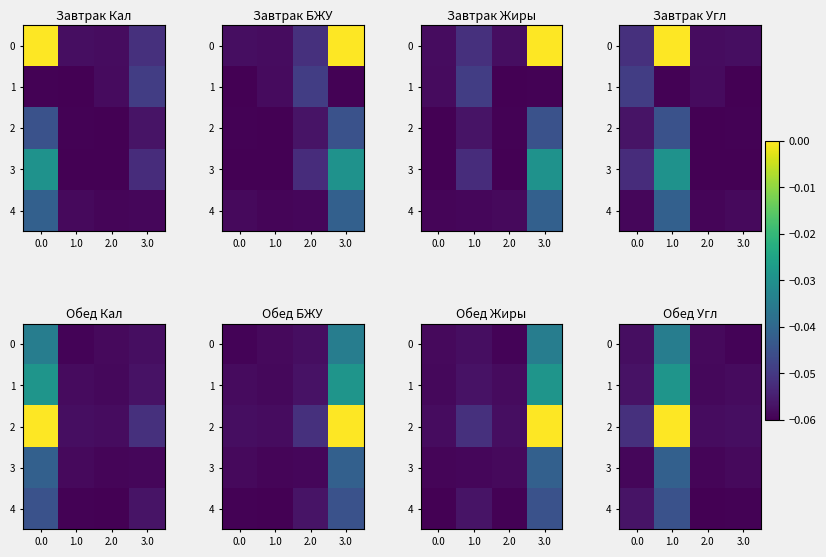

Rank the series at 1.0 from highest to lowest value.

2, 1, 0, 3, 4